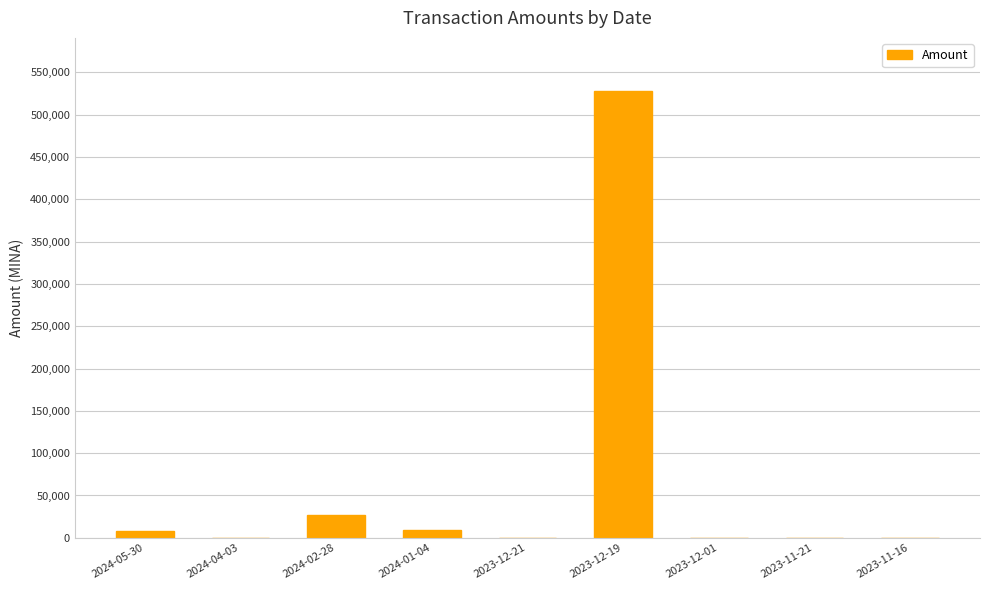

The value at 2024-04-03 is 0.0. True or false?

True